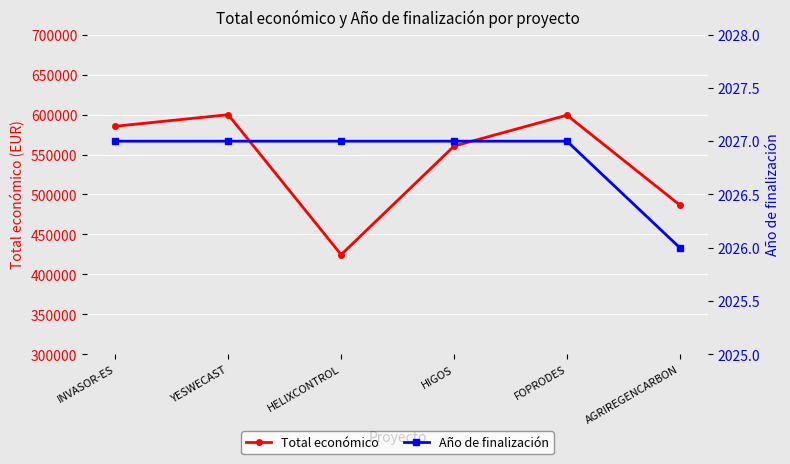

What is the approximate value of Total económico at HIGOS?

560529